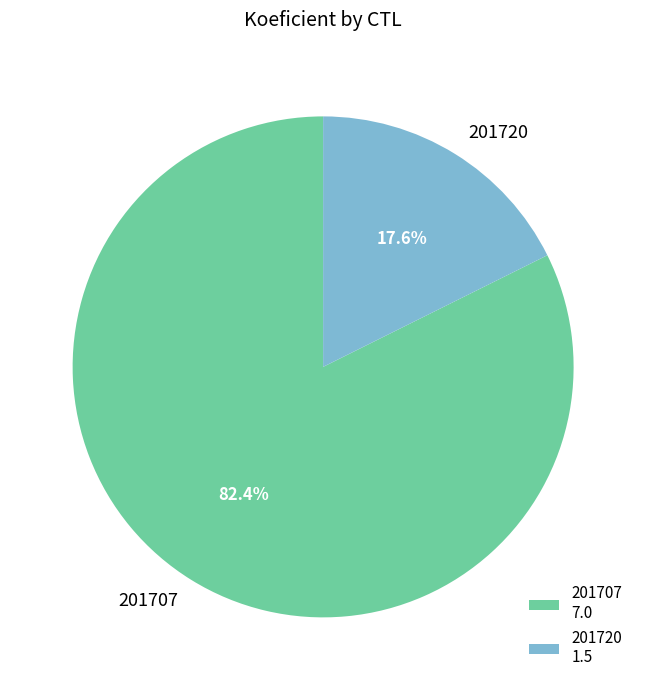

Combined, what portion of the pie is 201707 and 201720?

100.0%